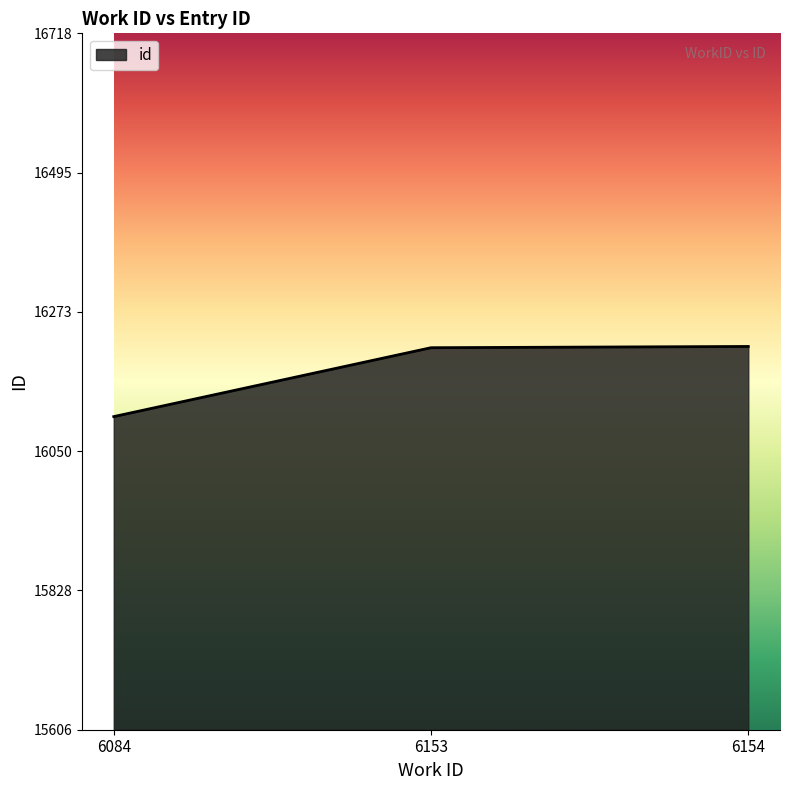

What is the change in value from 6084 to 6154?

+112